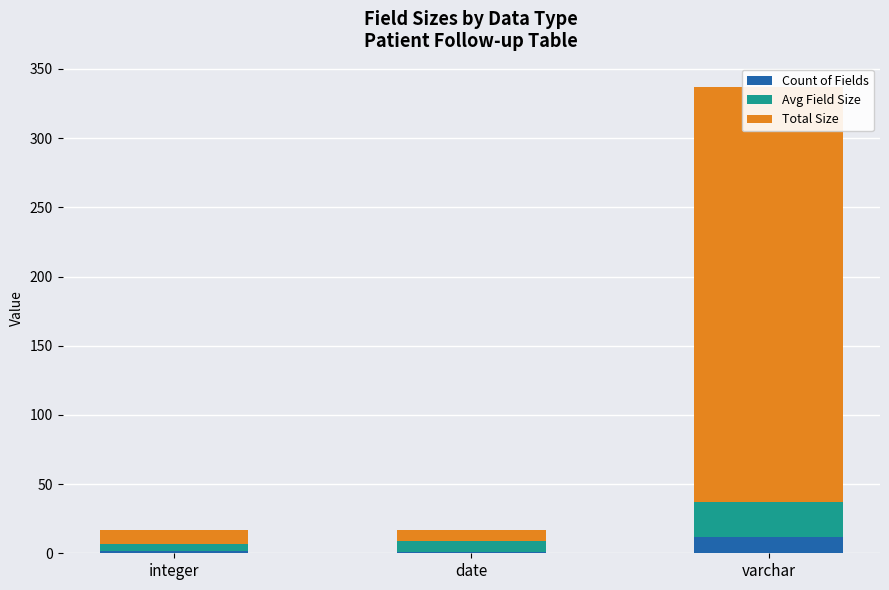

At varchar, list the series in order from smallest to largest.

Count of Fields, Avg Field Size, Total Size